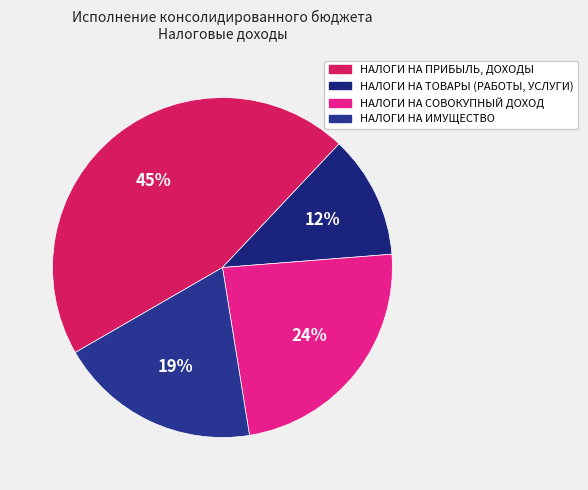

Count the number of slices in the pie.

4